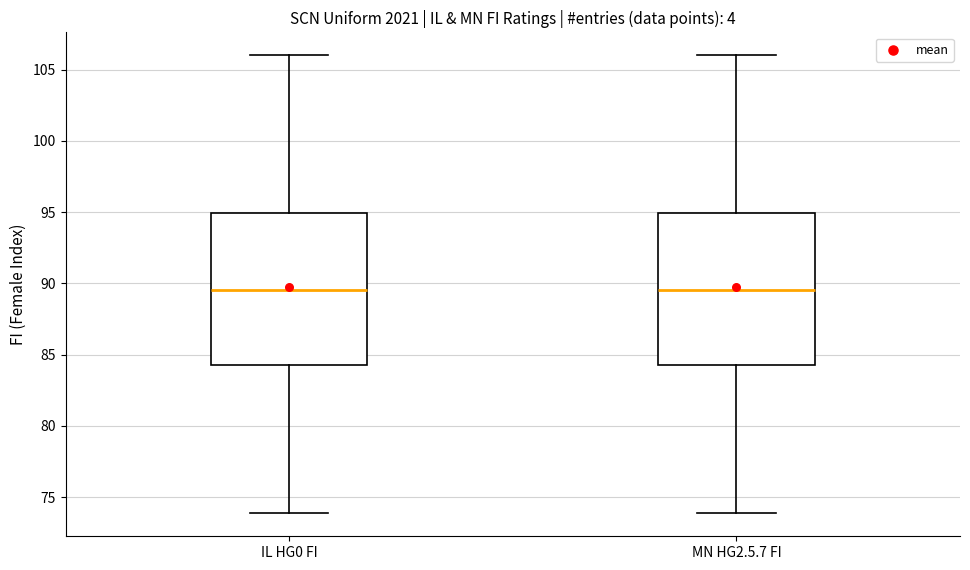

Reading left to right, read every box against the y-axis: the position of its median line, the range the box covers, and the ends of its whiskers. The values are not printed on the chart, so give them approximately, as read against the axis.

IL HG0 FI: median 89.5, box 84.5 to 95.0, whiskers 74.0 to 106.0
MN HG2.5.7 FI: median 89.5, box 84.5 to 95.0, whiskers 74.0 to 106.0